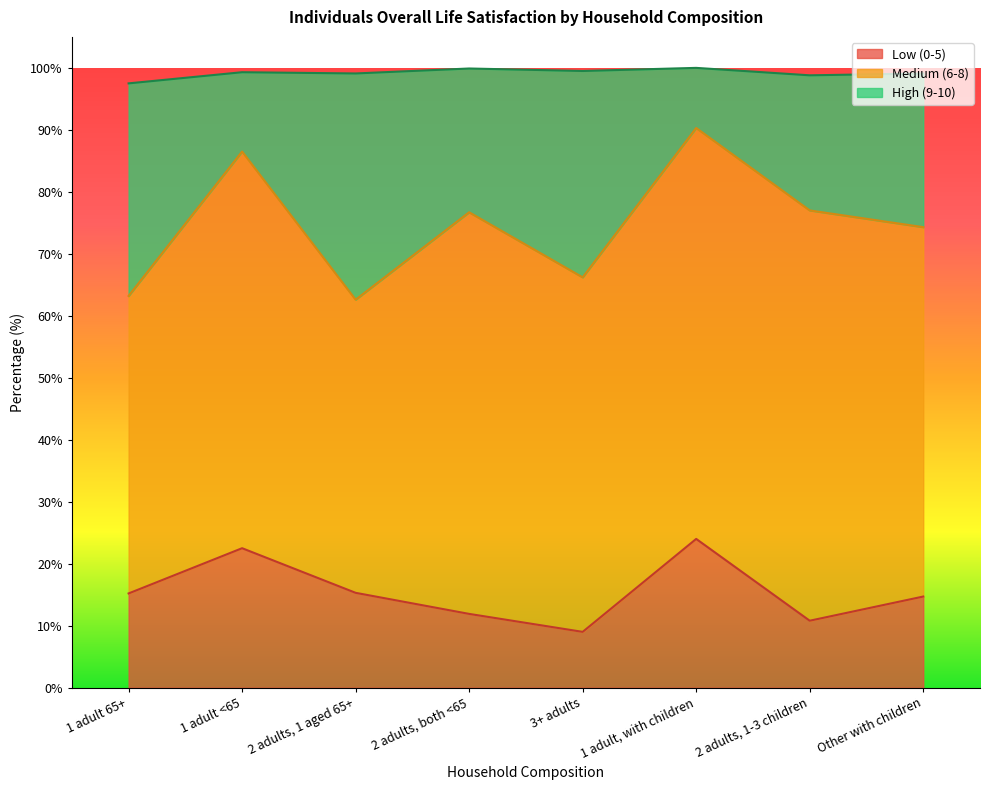

What is the minimum value for Low (0-5)?

9.0